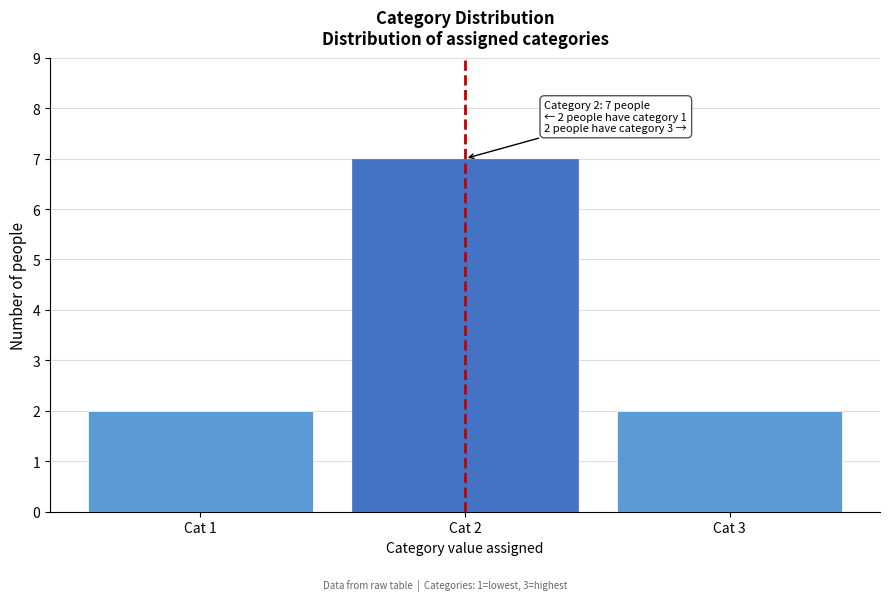

Reading right to left, list all the values displayed in this chart.

Cat 3=2	Cat 2=7	Cat 1=2